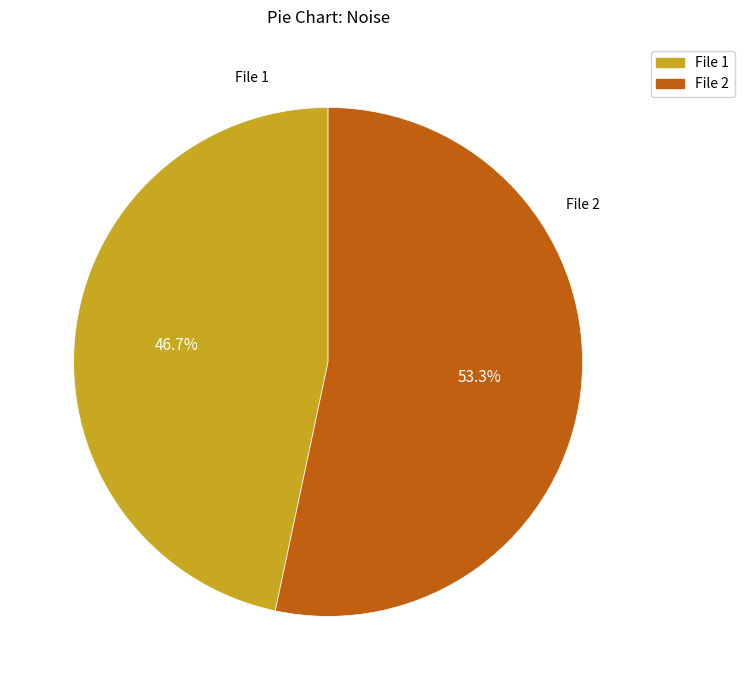

Count the number of slices in the pie.

2